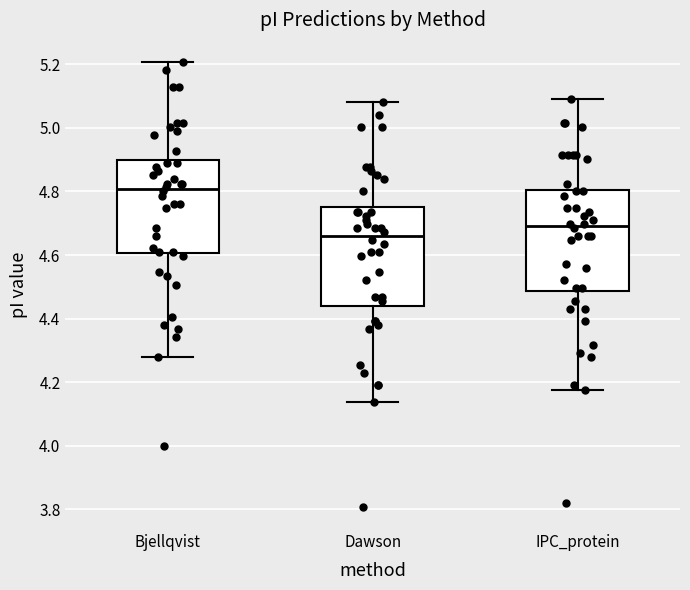

Which box has the lowest median line?

Dawson